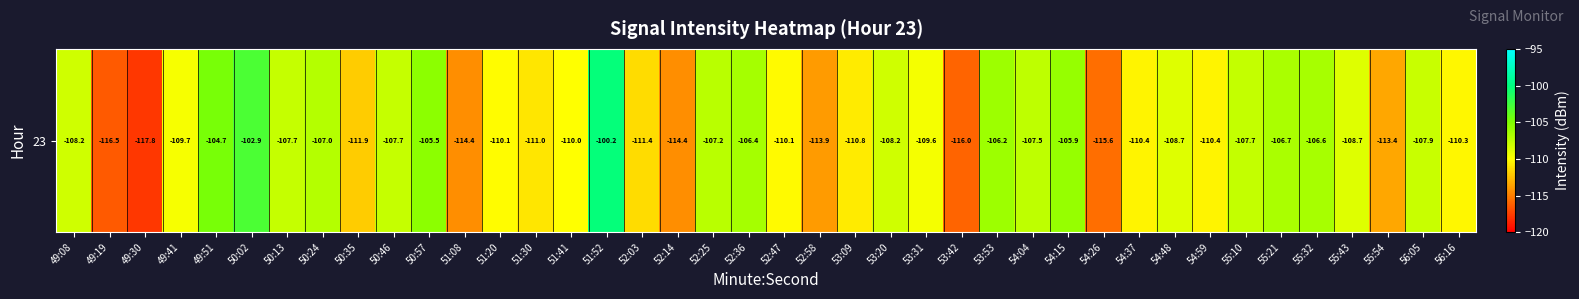

What is the difference between the maximum and minimum values?

17.6